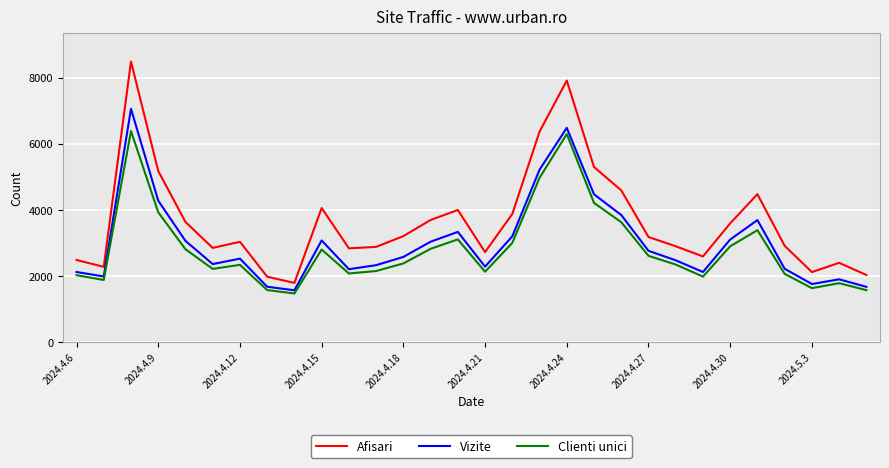

Which series has the largest total across all categories?

Afisari